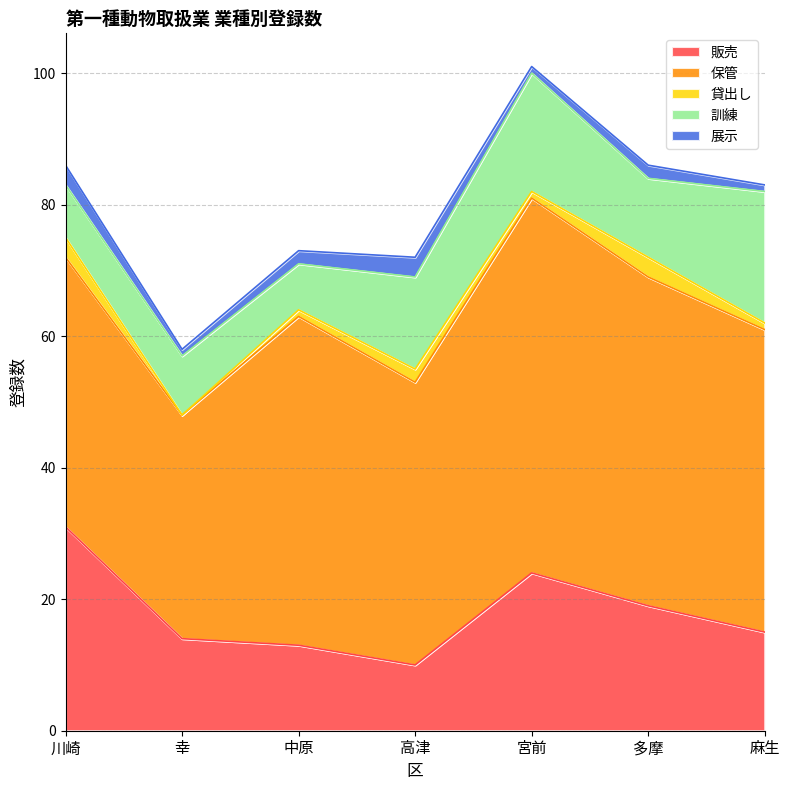

Does the chart display data point markers on the line(s)?

No